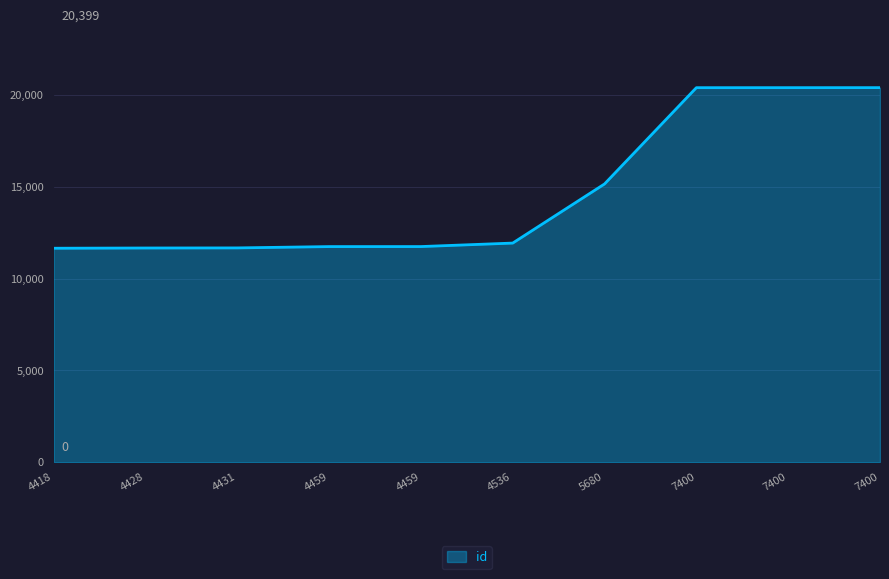

How many lines are shown in the chart?

1